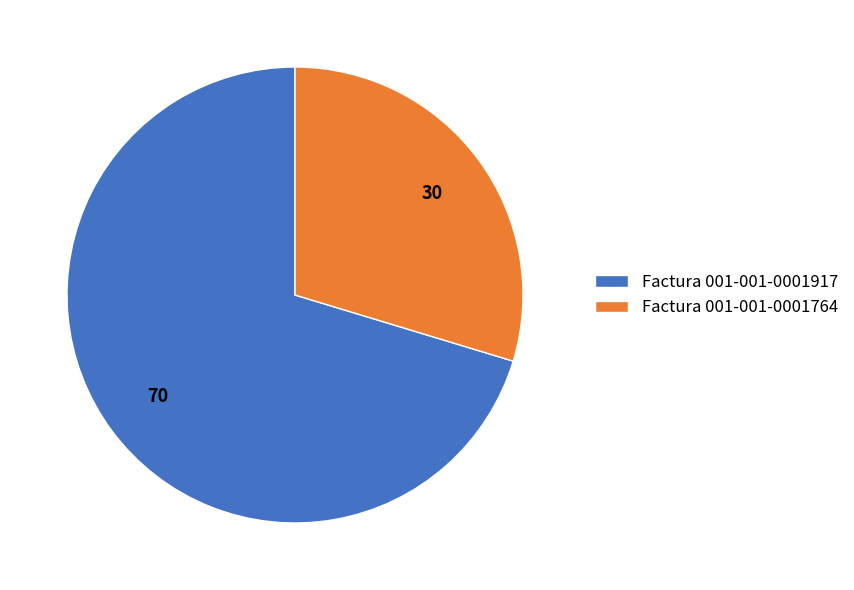

Does any single category account for the majority?

Yes